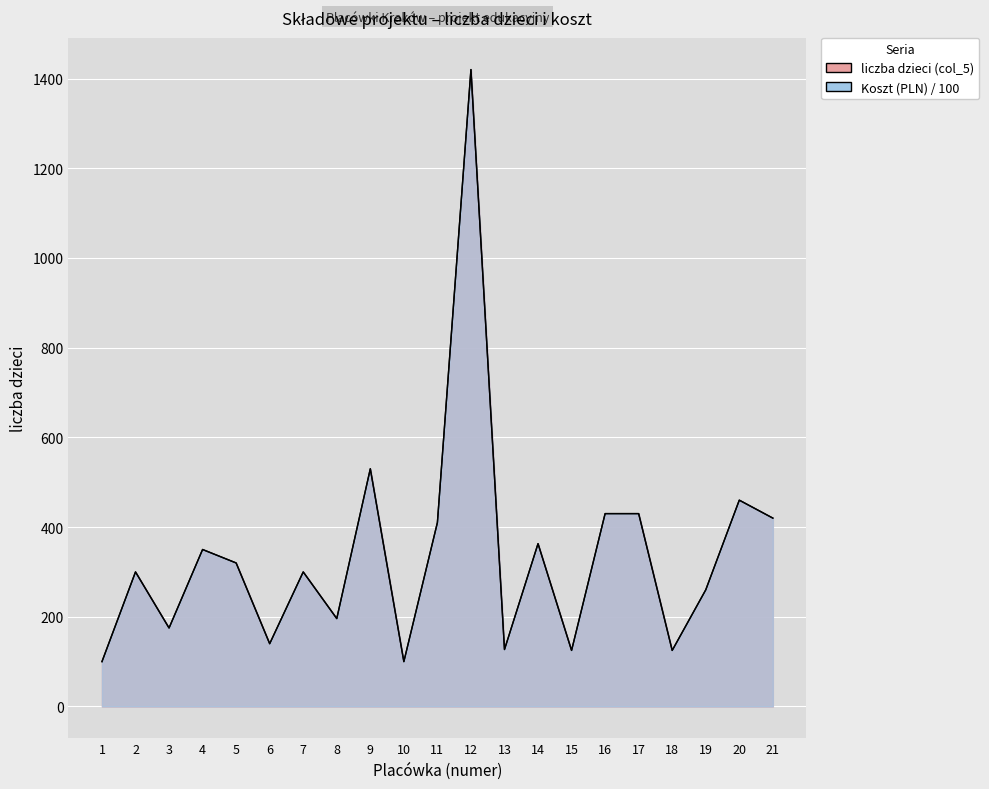

At which label is Koszt (PLN) closest to 760?

9